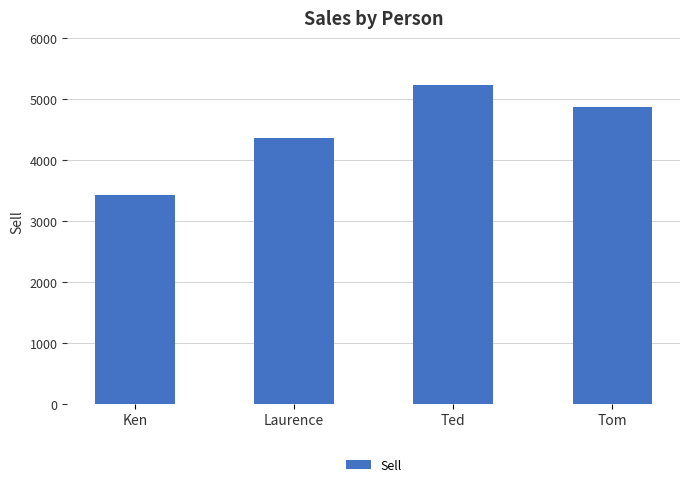

What is the minimum value shown in the chart?

3423